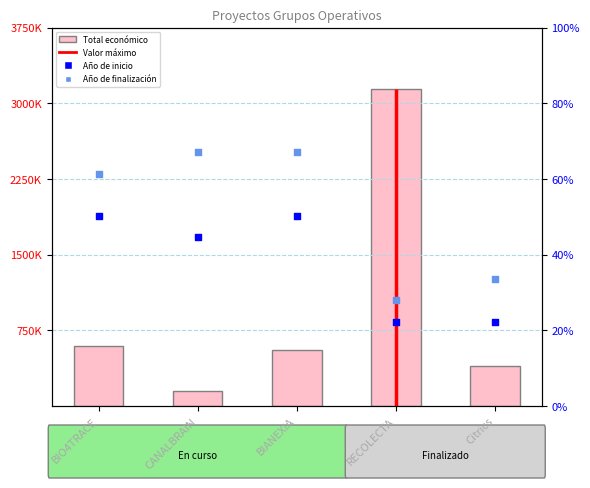

Is the value of Año de finalización (norm) at CANALBRAIN greater than the value of Total económico at CANALBRAIN?

Yes